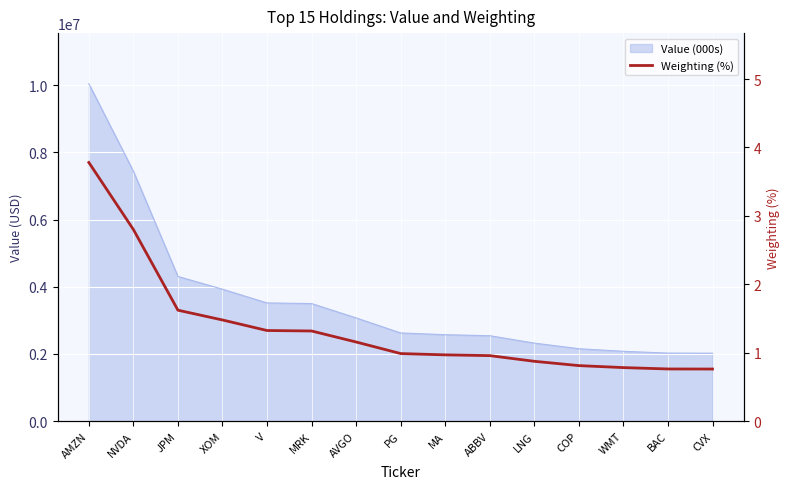

True or false: there are more than 1 points higher than both neighbors.

False